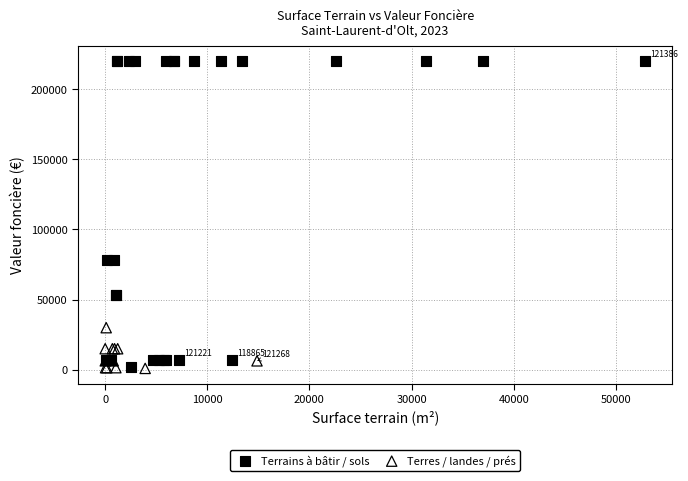

Which series has the widest spread of Y values?

Terrains à bâtir / sols